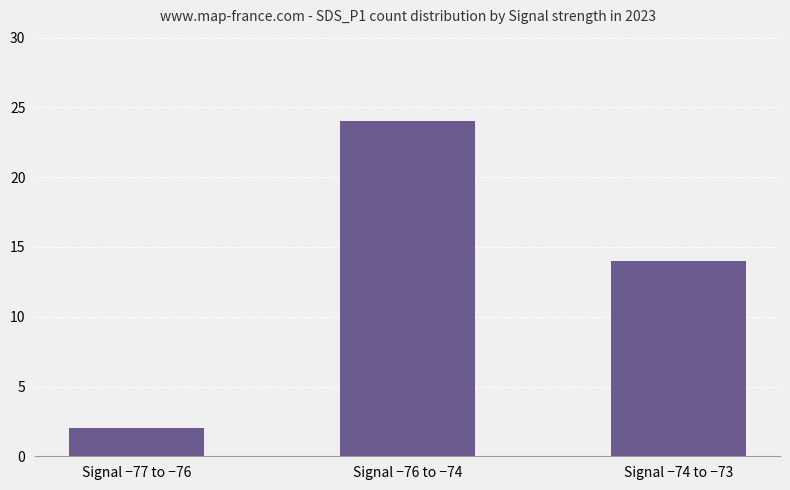

Reading left to right, extract all data points from this chart.

Signal −77 to −76=2	Signal −76 to −74=24	Signal −74 to −73=14